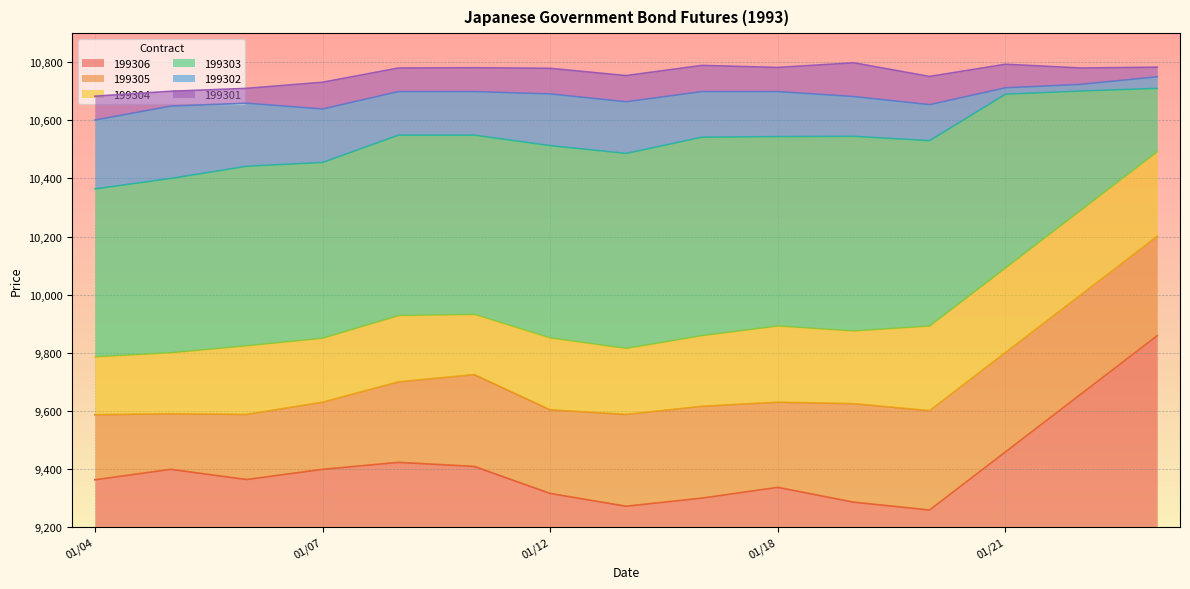

True or false: 199301 has a value of 10754 at 1993/01/13.

True